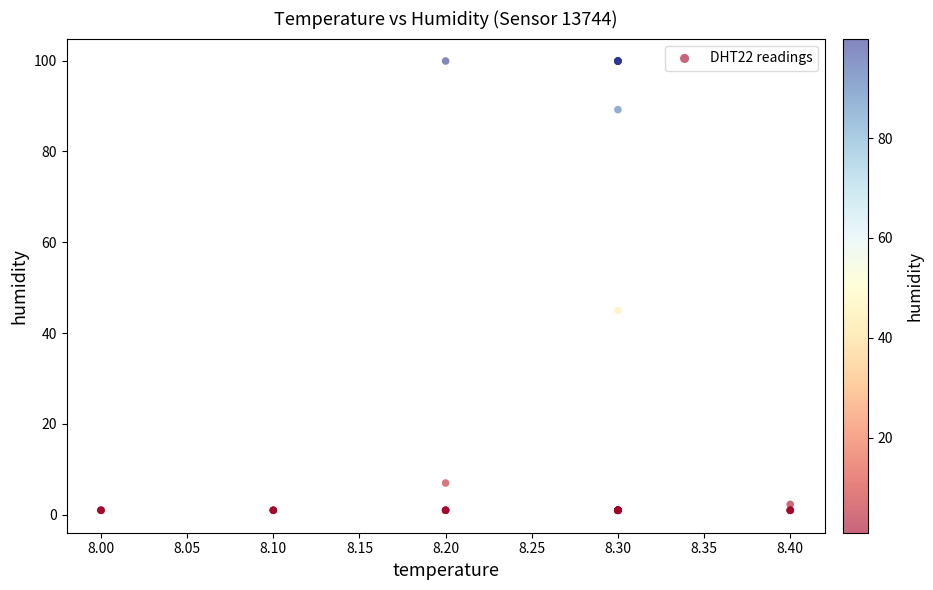

What Y value in the scatter plot is closest to 50?

45.0